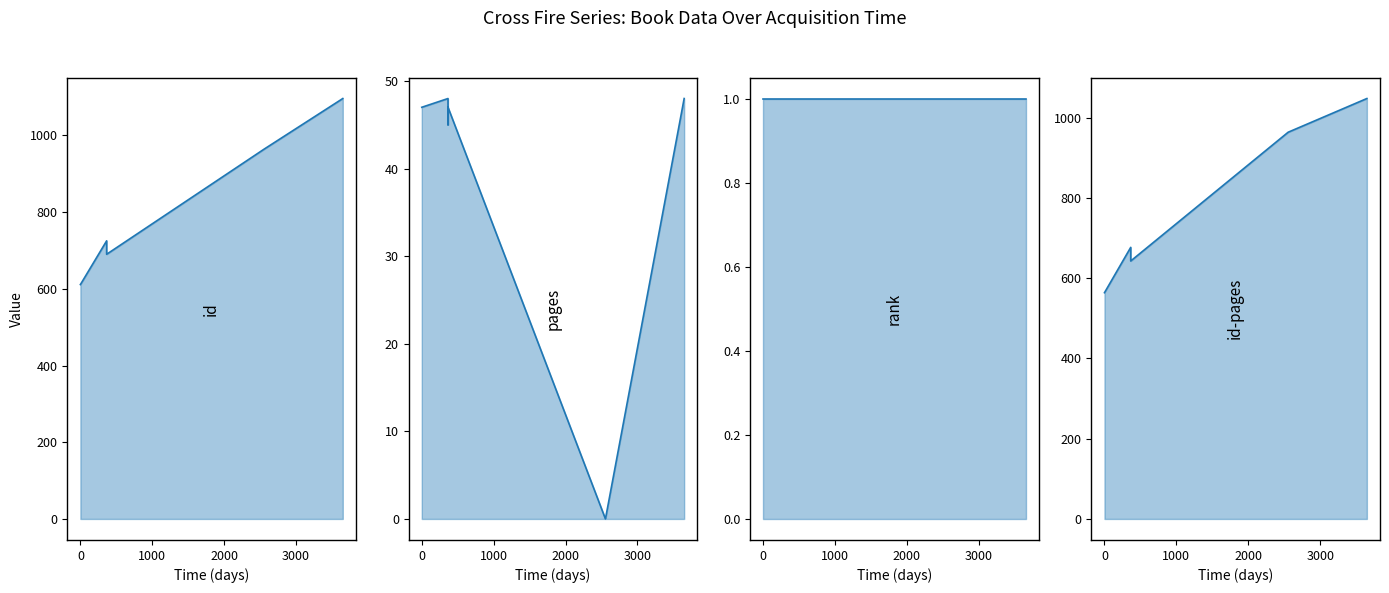

True or false: id and pages cross at least once.

False